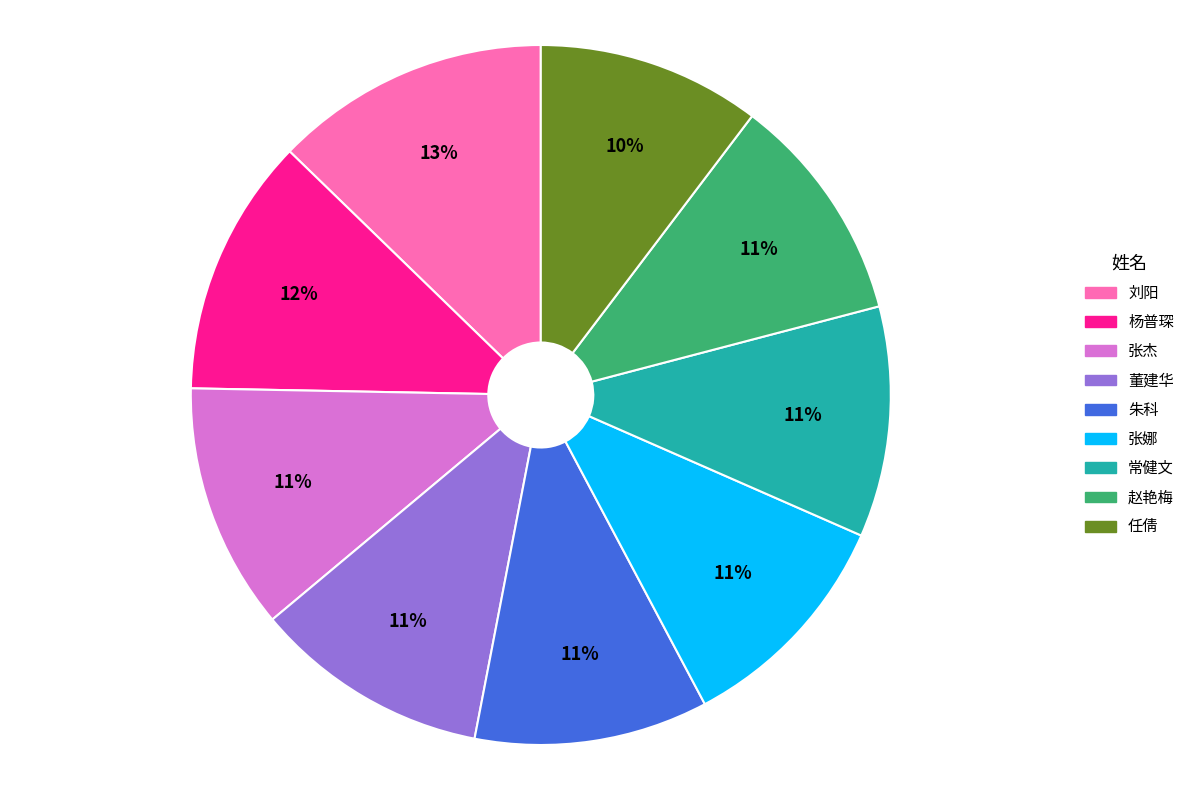

Do 张杰 and 任倩 together represent more than half of the pie?

No